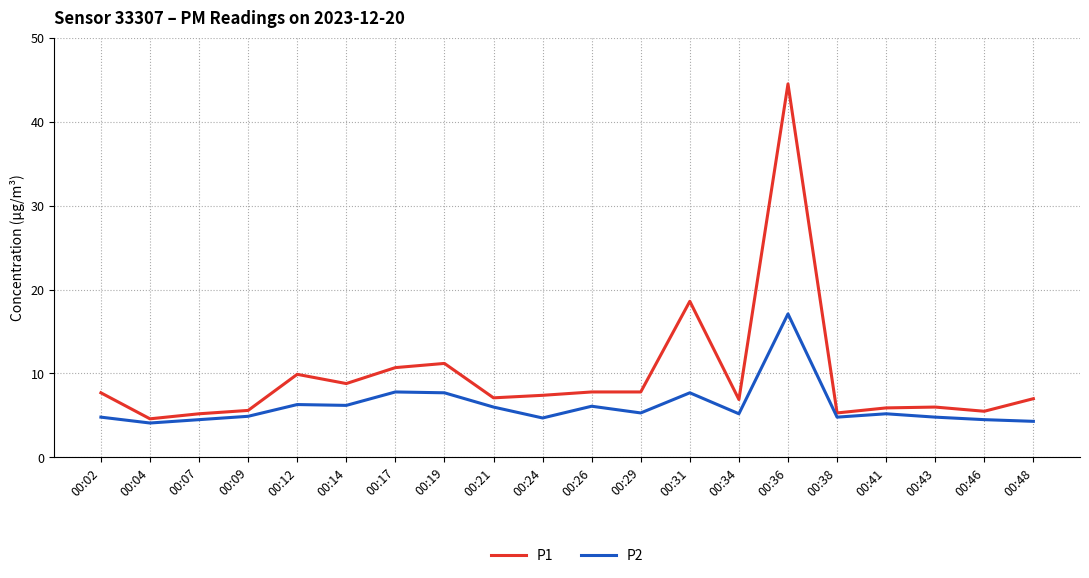

What is the spread (max minus min) of values at 00:36?

27.4